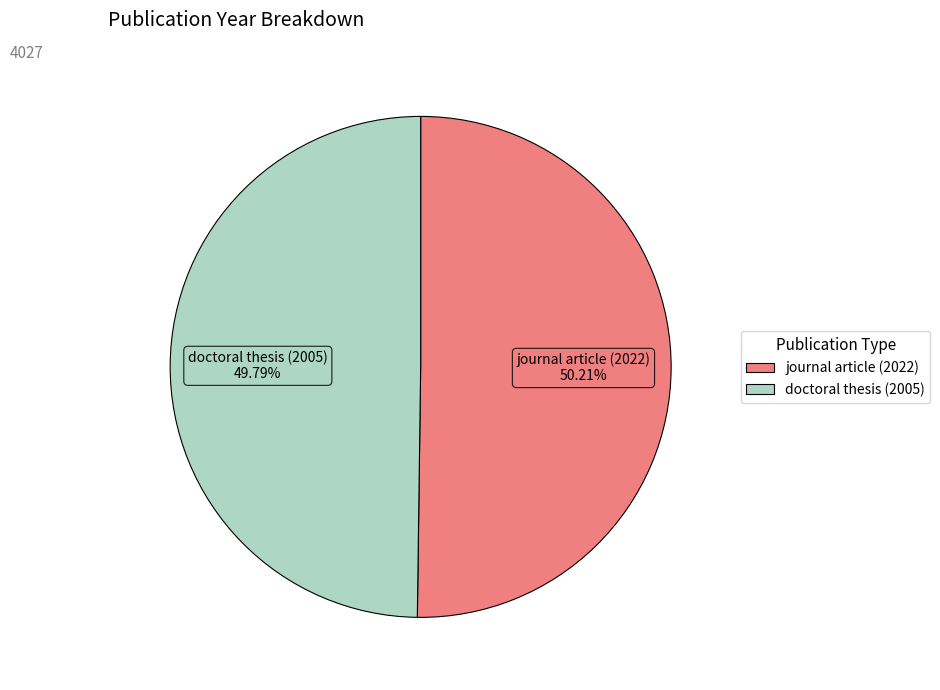

To the nearest percent, what portion does journal article (2022) represent?

50%